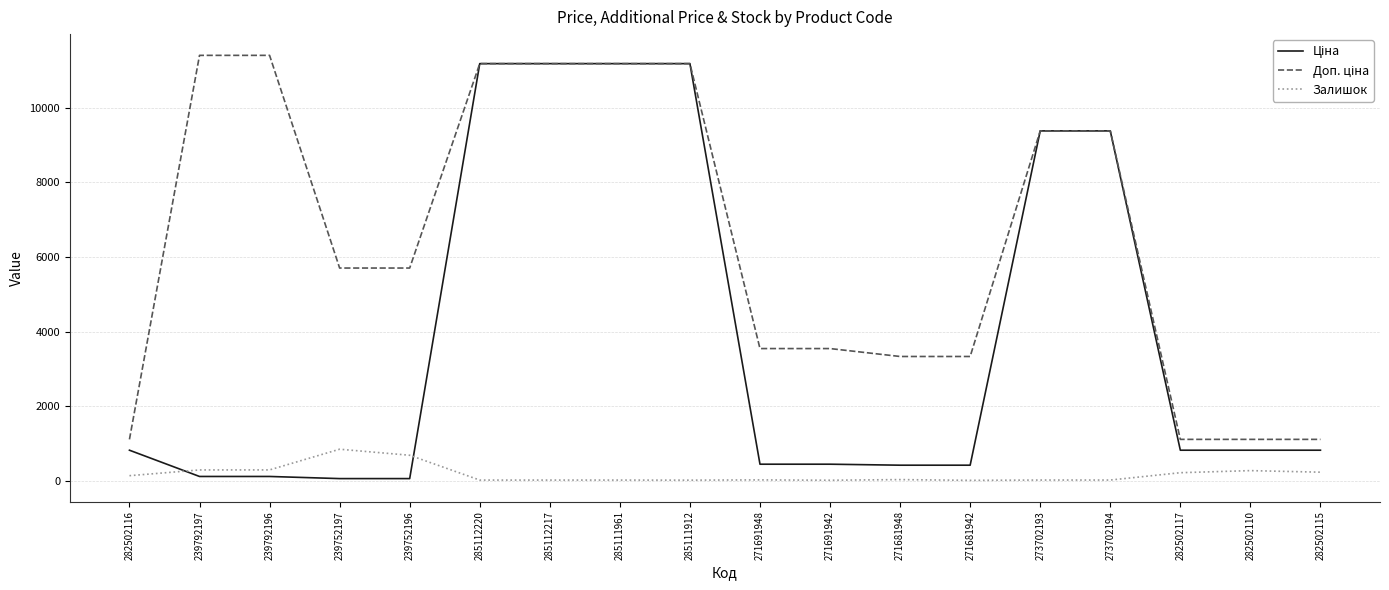

True or false: Залишок has a value of 289.0 at 239792197.

True